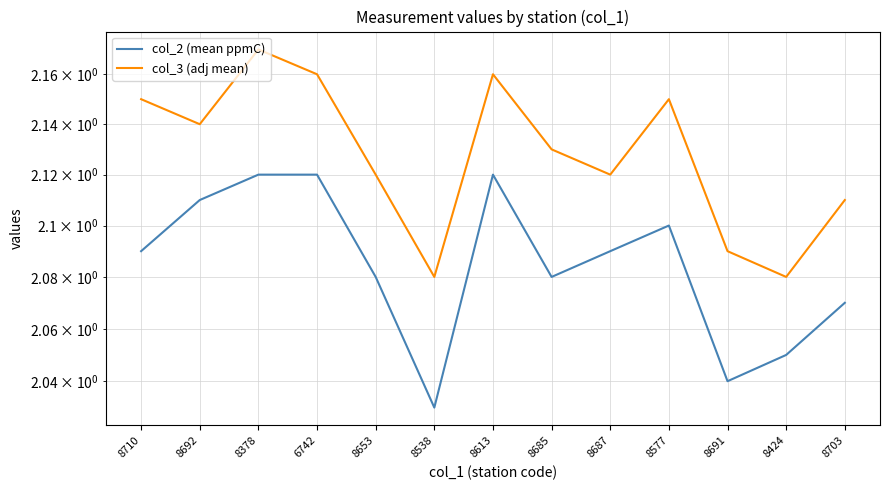

In col_3 (adj mean), how many points are lower than both neighbors (excluding endpoints)?

4